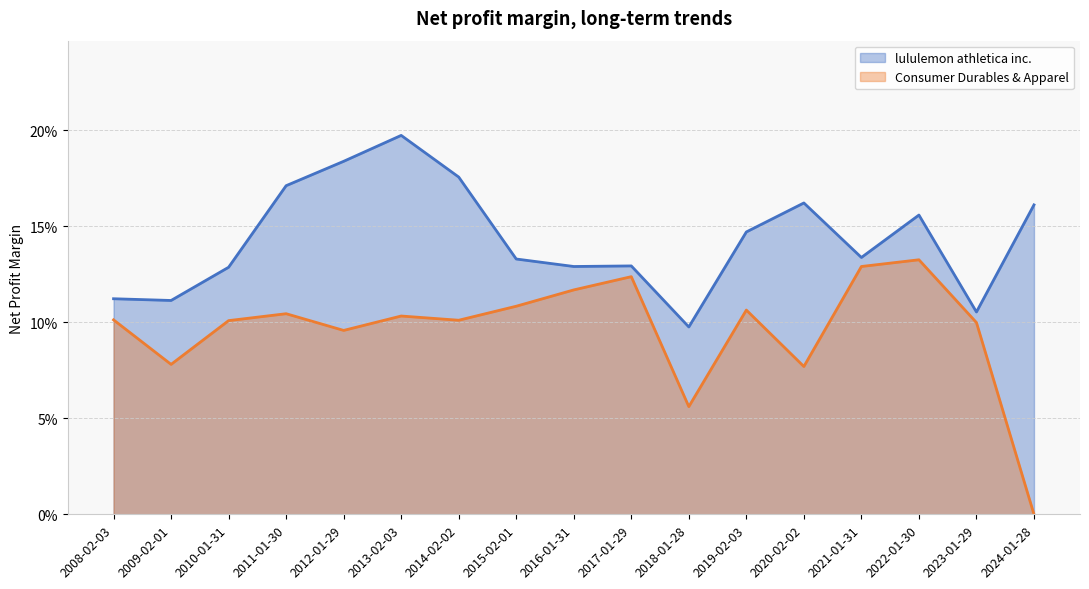

What is the difference between the maximum and minimum values in the lululemon athletica inc. series?

0.1